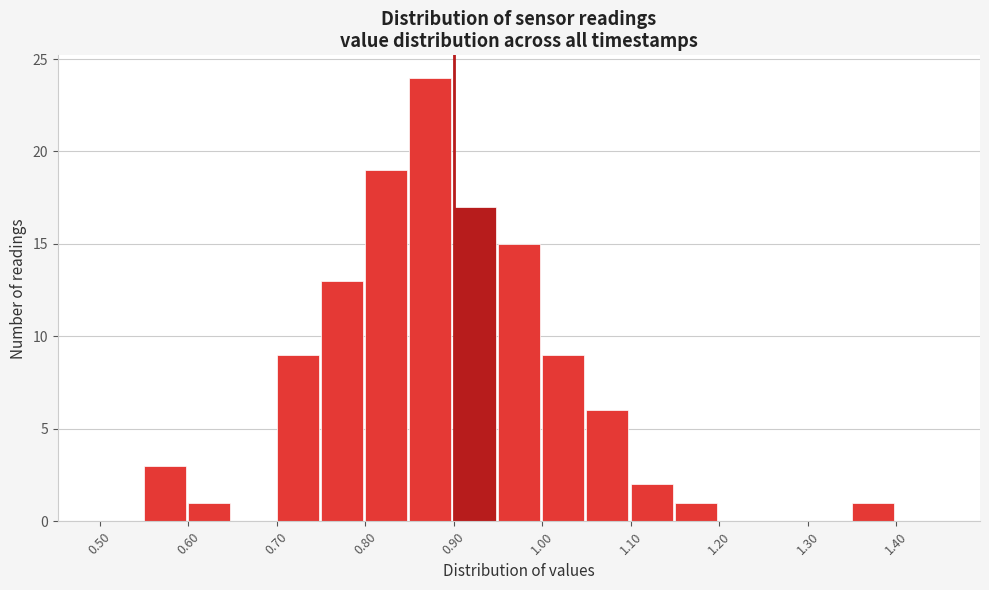

How tall is the bar that spans 1.35 to 1.40 on the x-axis? The values are not printed on the chart, so give them approximately, as read against the axis.

1